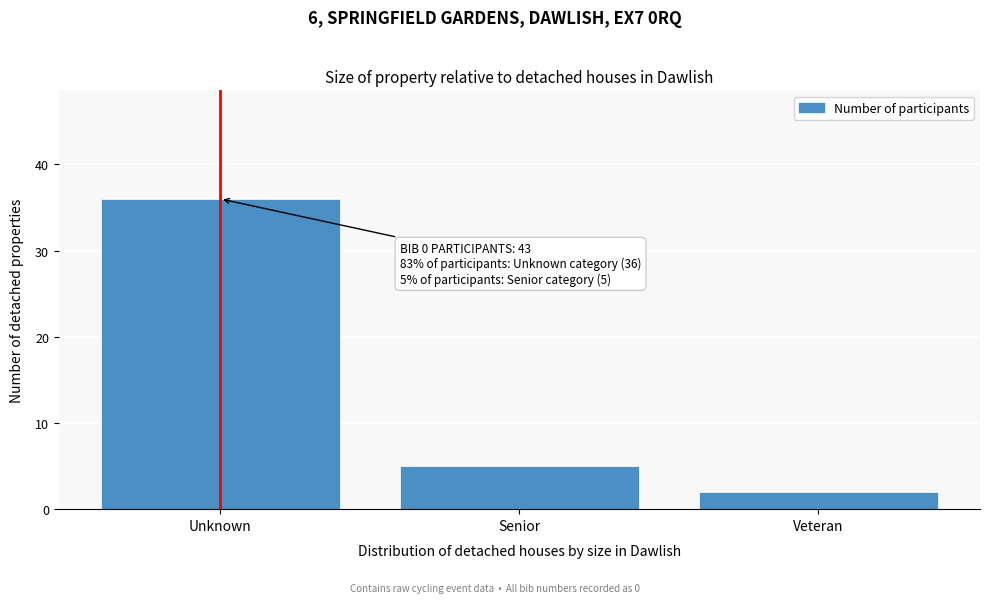

Reading left to right, transcribe all the data shown in this chart.

Unknown=36	Senior=5	Veteran=2